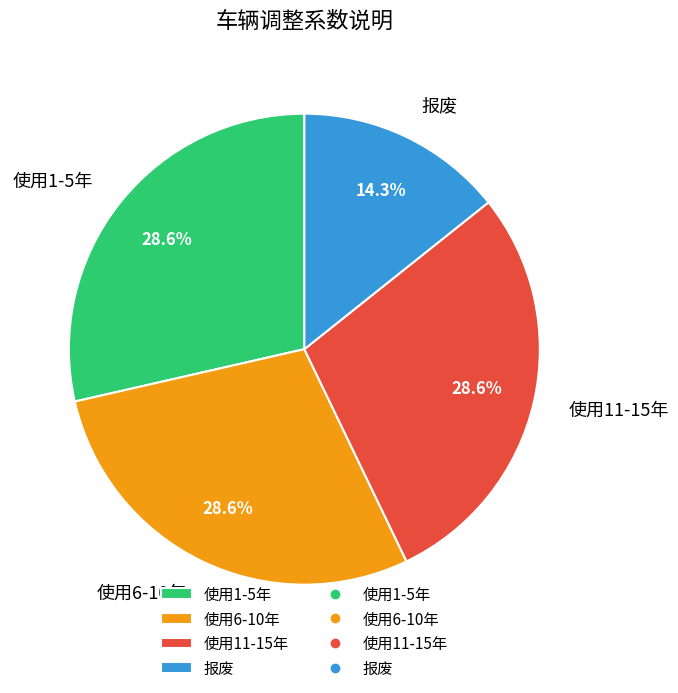

Which category has the smallest portion of the pie?

报废